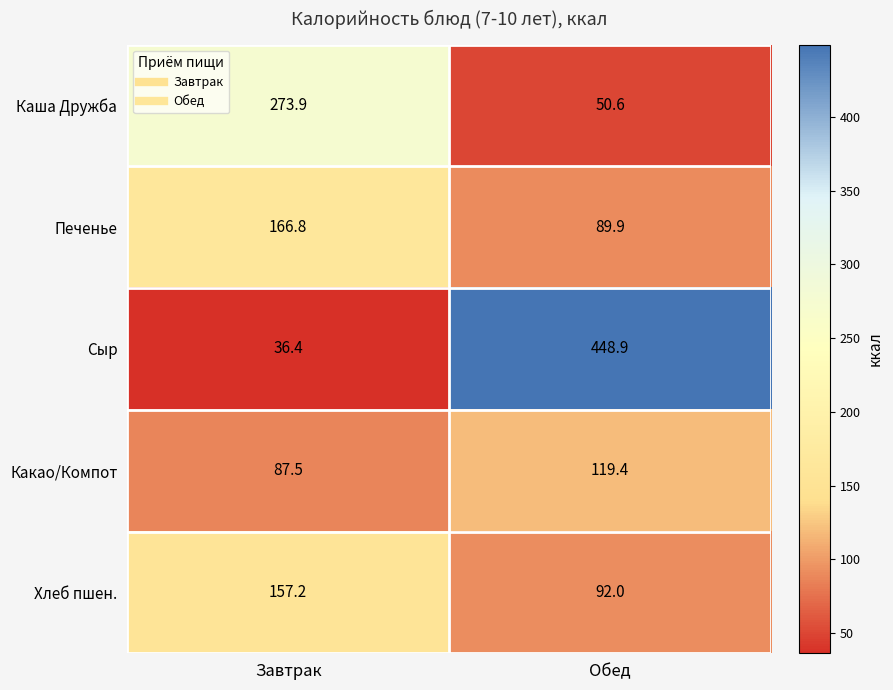

Which label corresponds to the largest value in the chart?

Обед